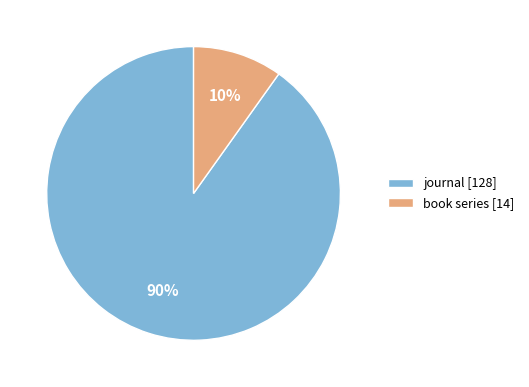

Is the sum of journal and book series greater than half?

Yes